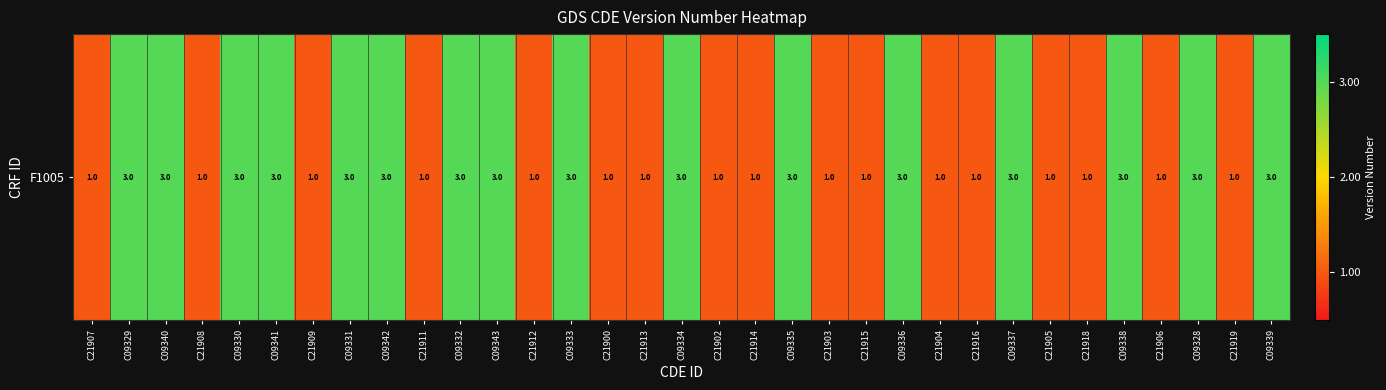

List the labels in order of value, smallest first.

C21907, C21908, C21909, C21911, C21912, C21900, C21913, C21902, C21914, C21903, C21915, C21904, C21916, C21905, C21918, C21906, C21919, C09329, C09340, C09330, C09341, C09331, C09342, C09332, C09343, C09333, C09334, C09335, C09336, C09337, C09338, C09328, C09339